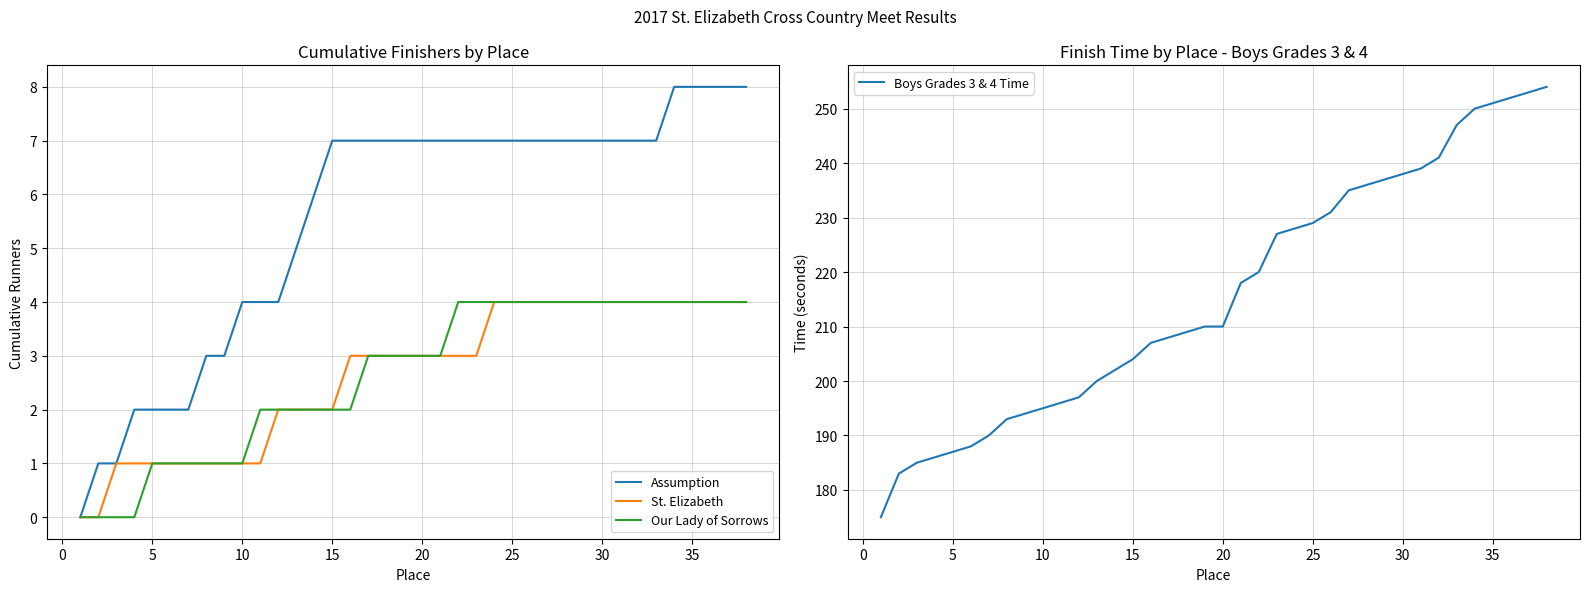

What is the maximum value for St. Elizabeth?

4